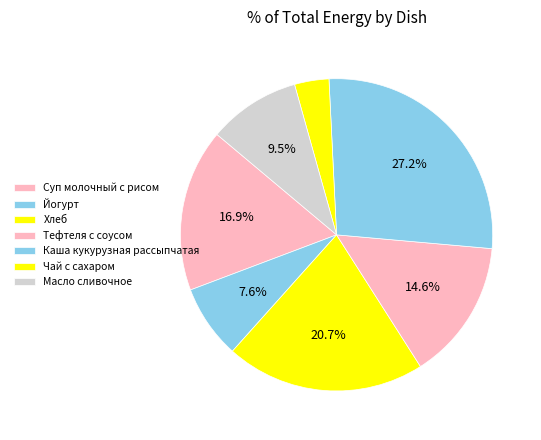

To the nearest percent, what percentage of the pie is Каша кукурузная рассыпчатая?

27%